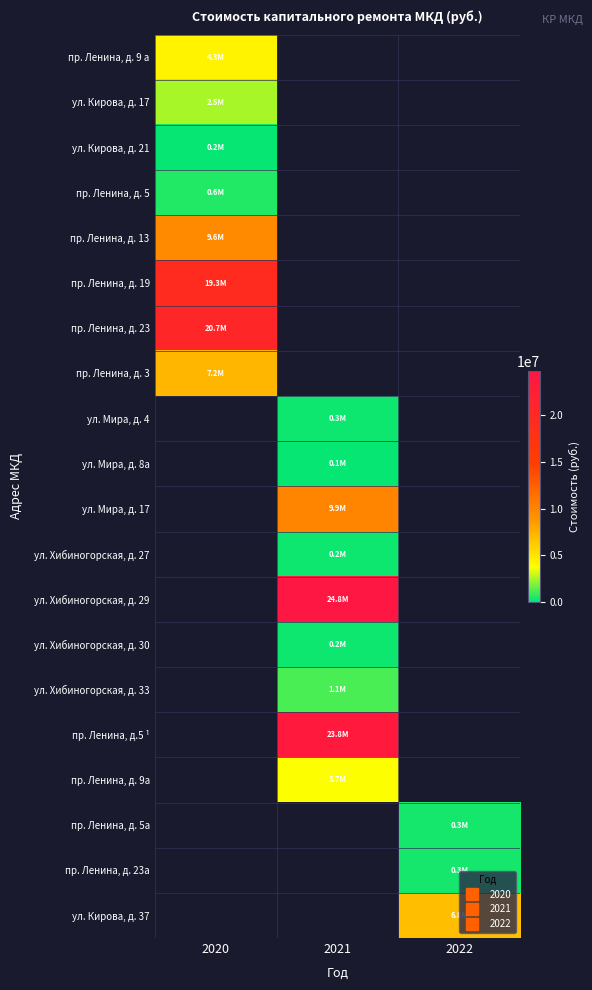

What is the minimum value for пр. Ленина, д. 9 а?

4303713.5